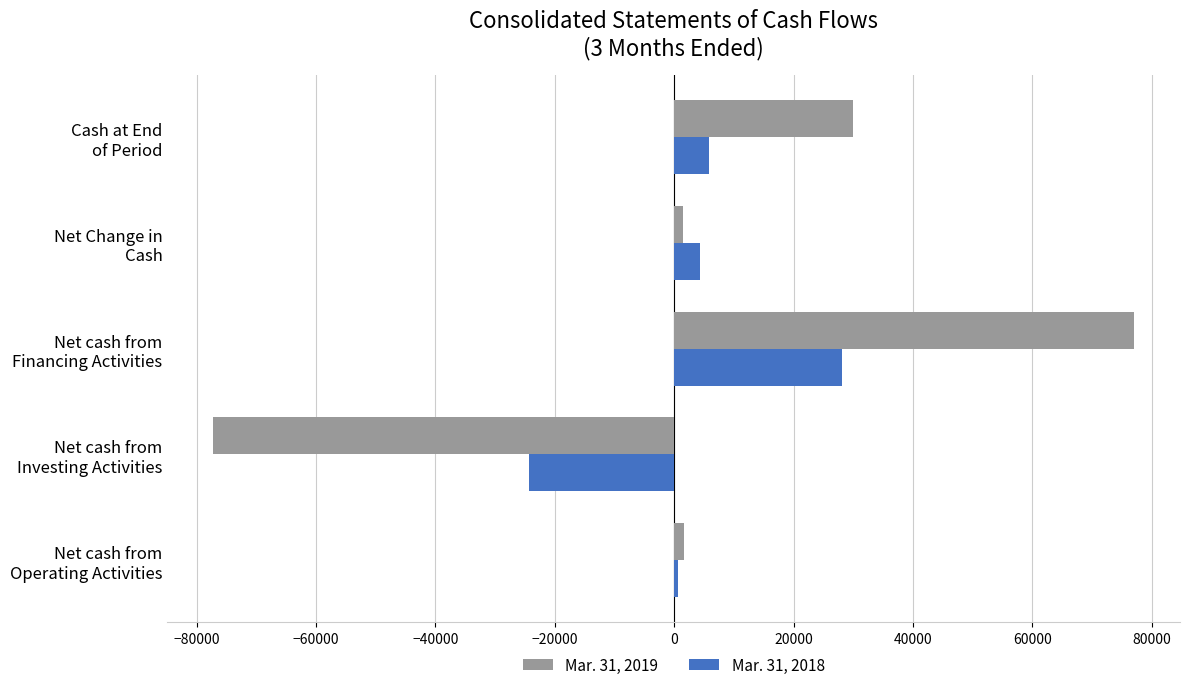

What is the lowest value of the Mar. 31, 2018 series?

-24352